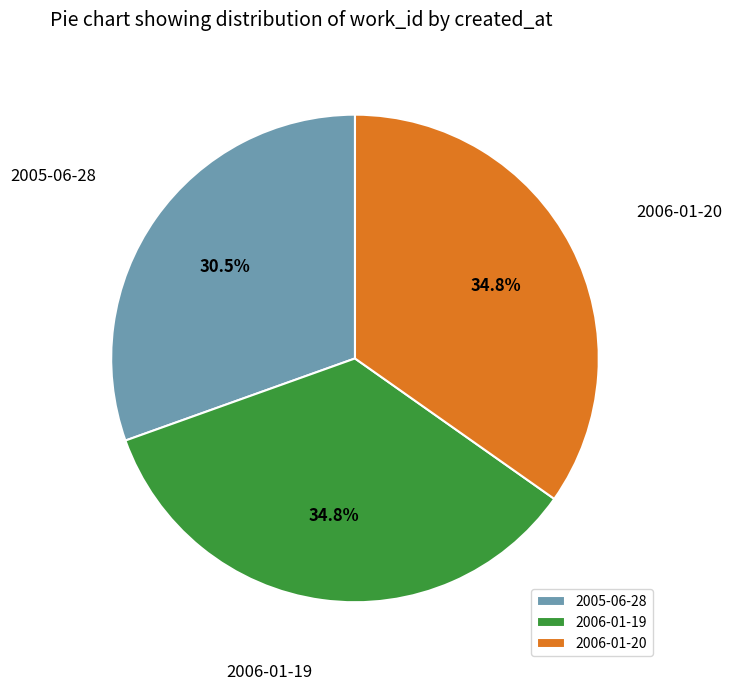

Between 2005-06-28 and 2006-01-19, which is larger?

2006-01-19